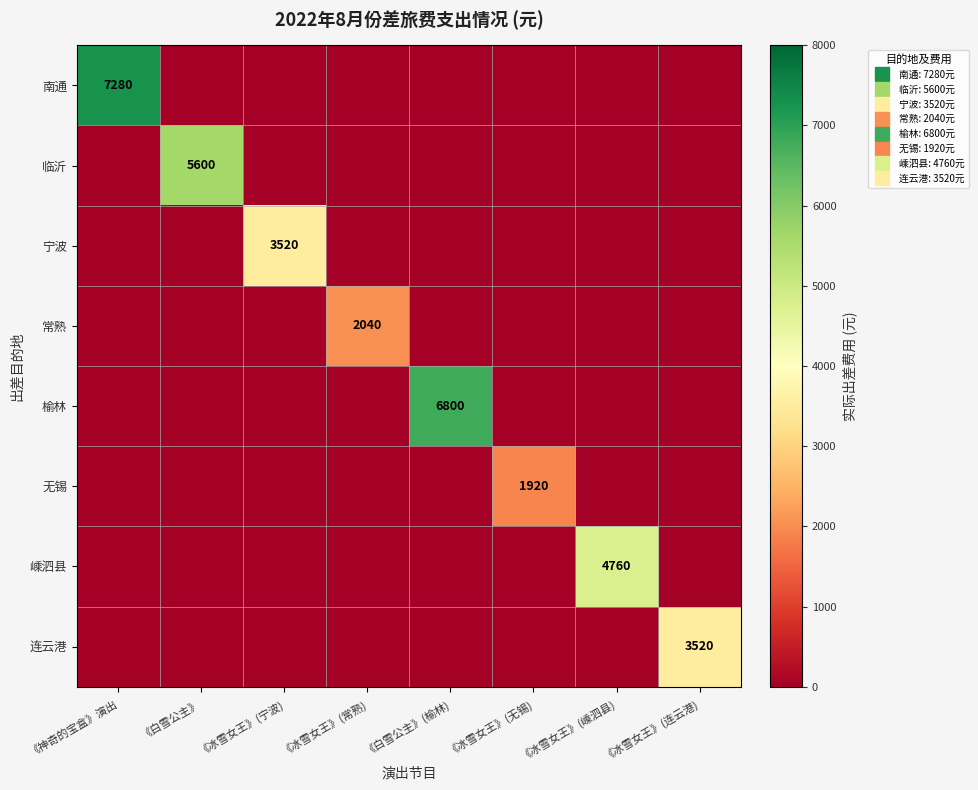

Rank the series by their maximum value, from lowest to highest.

无锡, 常熟, 宁波, 连云港, 嵊泗县, 临沂, 榆林, 南通